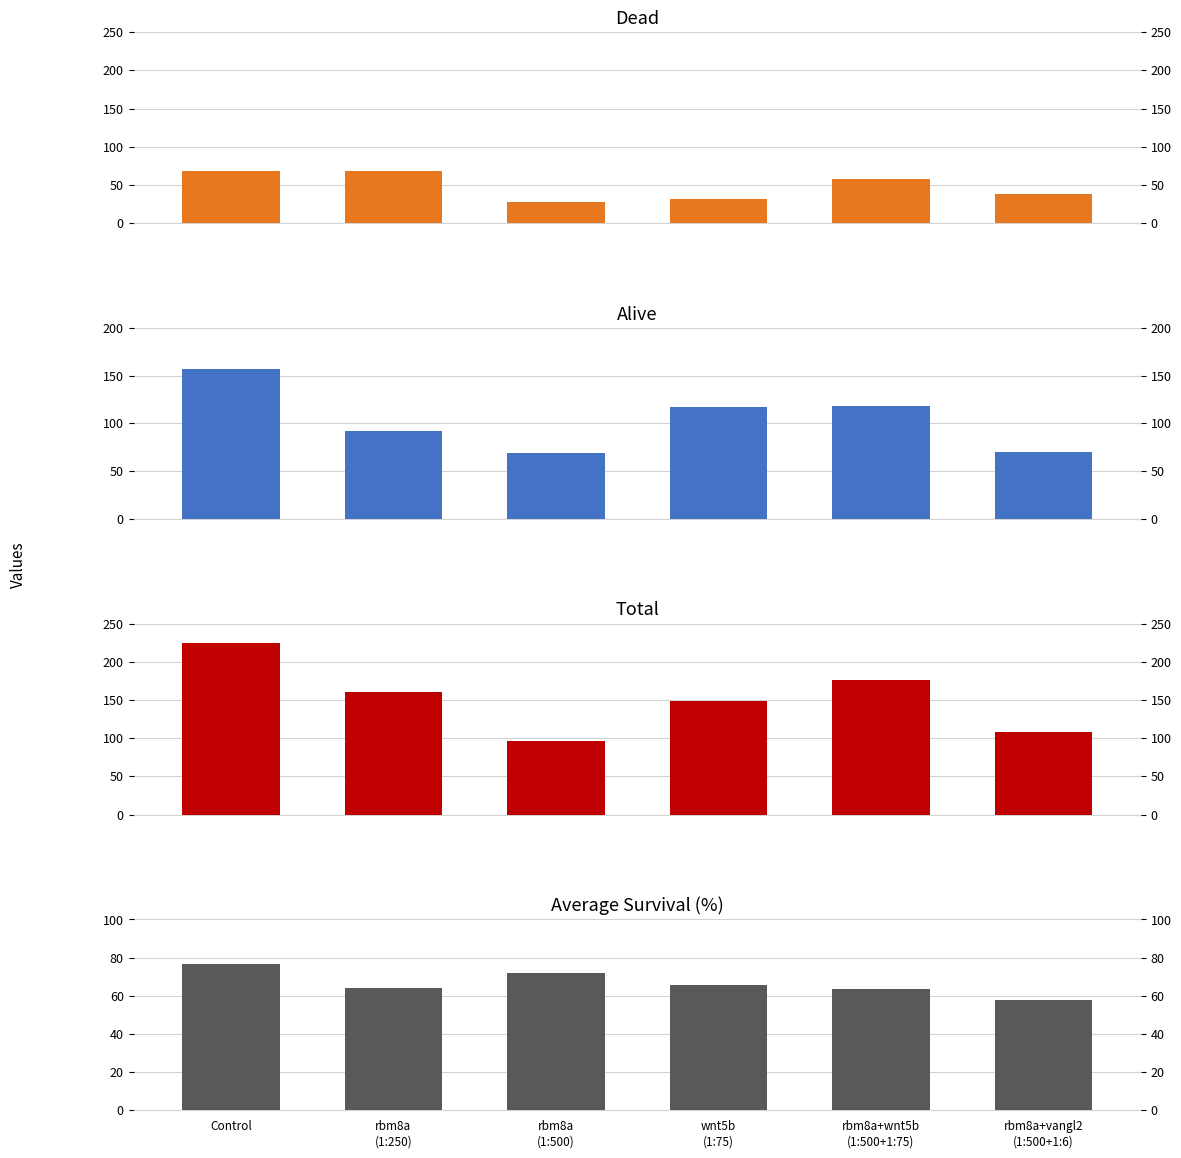

Does the chart contain any negative values?

No